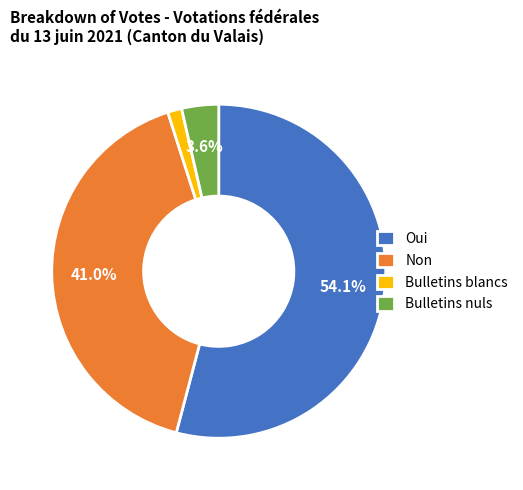

How many segments does this pie chart have?

4